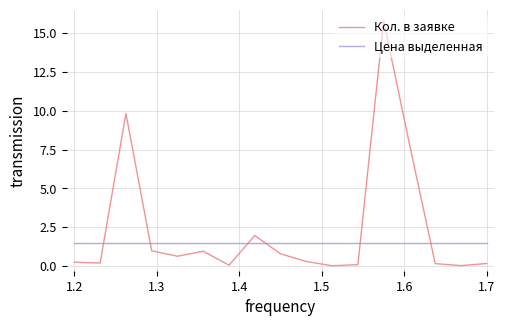

True or false: Цена выделенная and Кол. в заявке intersect in this chart.

True